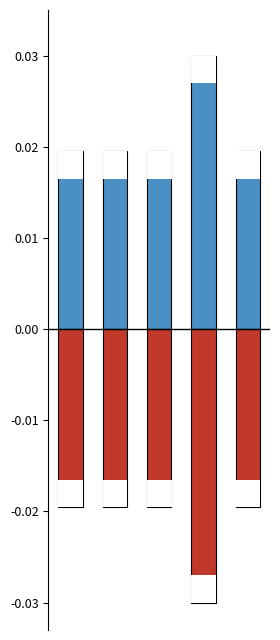

Which series has the largest total across all categories?

Min